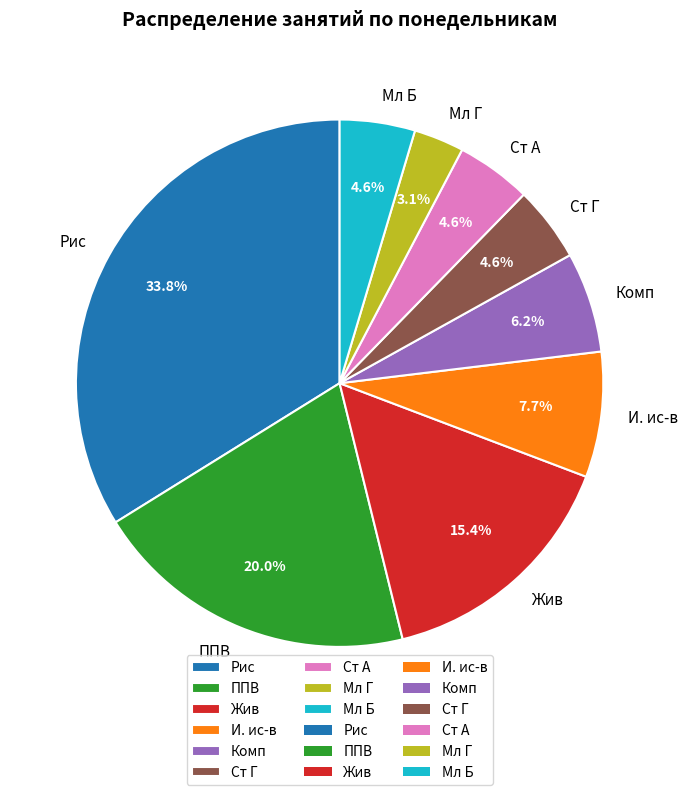

How many segments does this pie chart have?

9